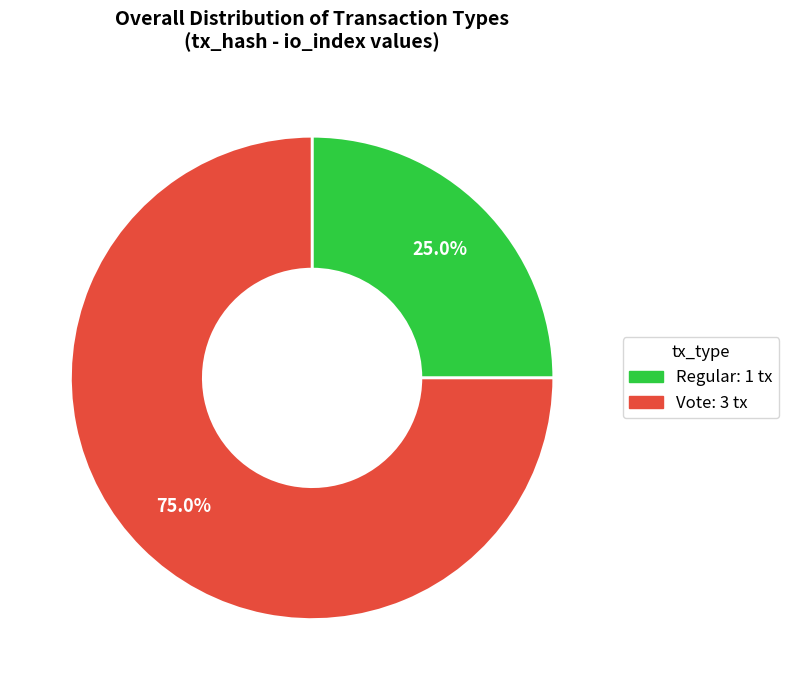

True or false: Regular accounts for 25% of the total.

True